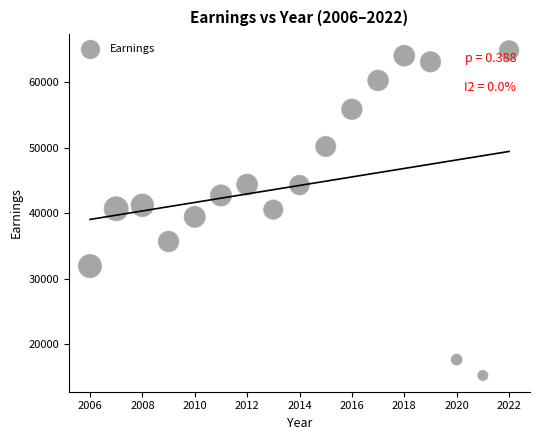

What is the range of X values (max minus min)?

16